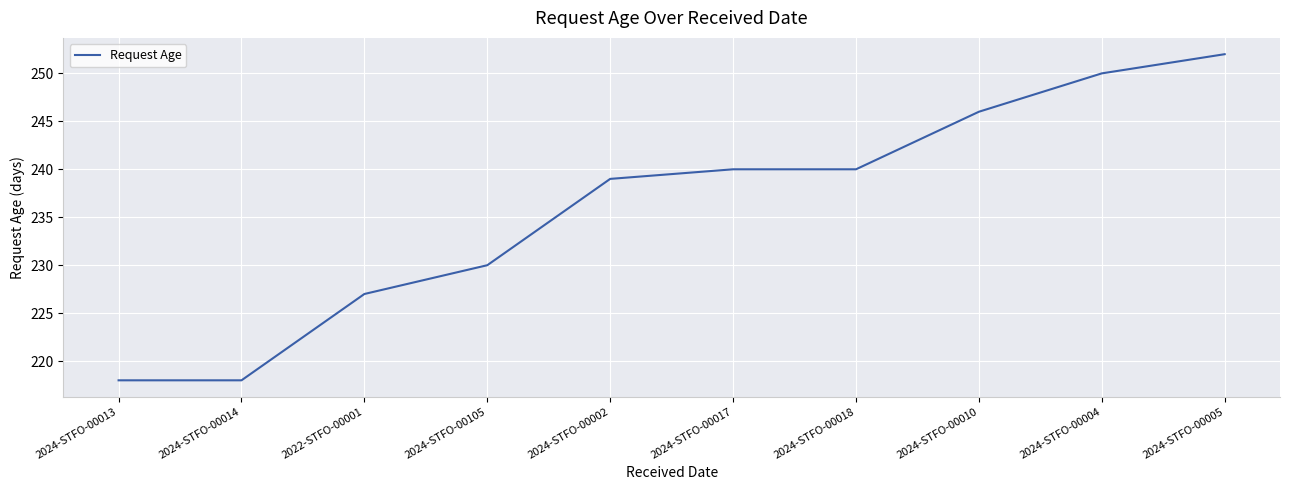

What is the change in value from 2024-STFO-00014 to 2022-STFO-00001?

+9